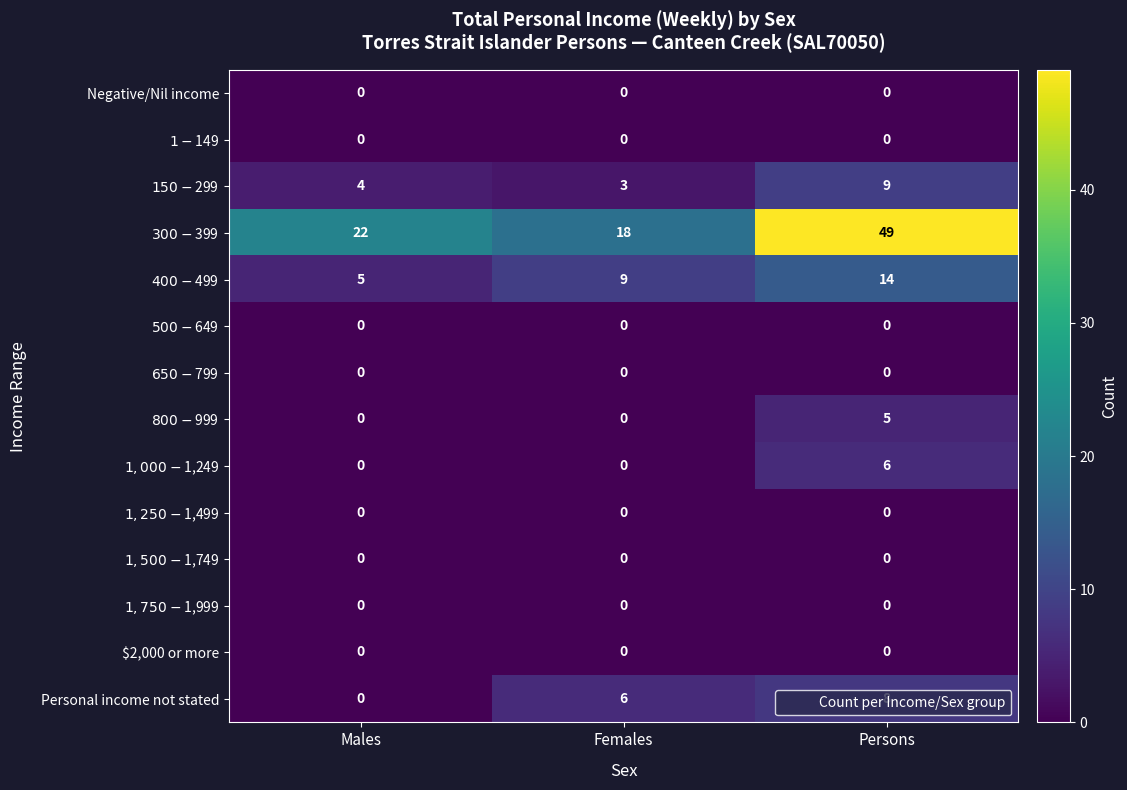

Between Females and Persons, which series saw the biggest shift?

$300-$399